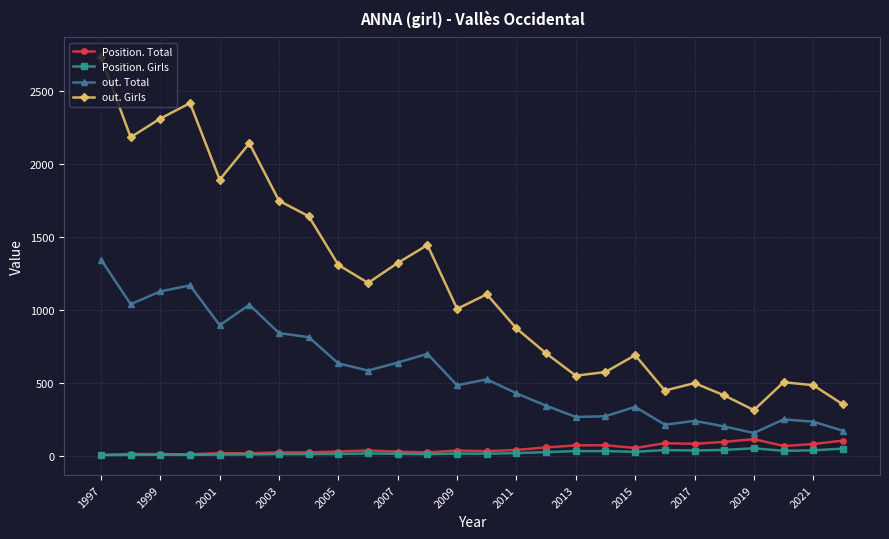

True or false: Position. Total and out. Girls intersect in this chart.

False